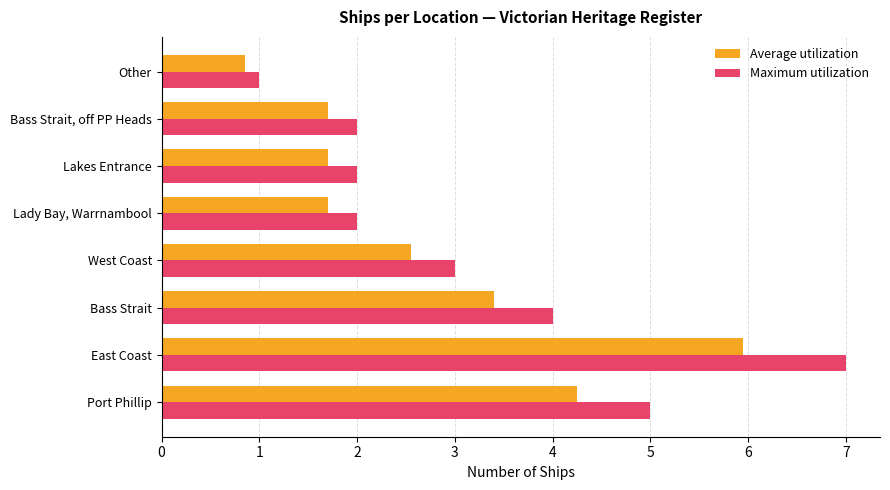

Rank the series by their average value, from lowest to highest.

Average utilization, Maximum utilization